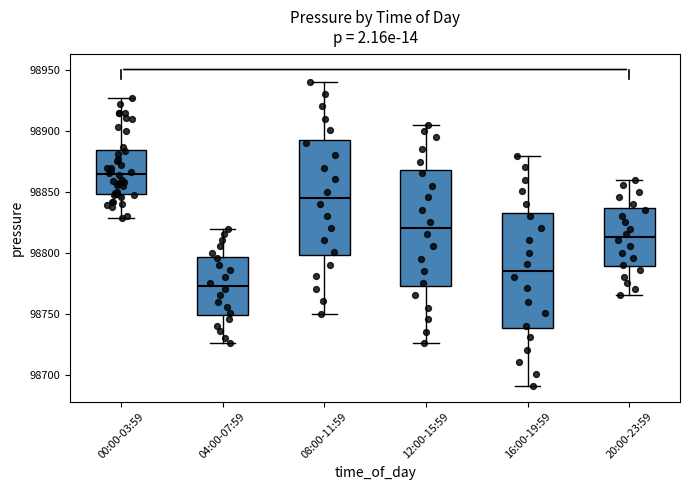

Which box has the lowest median line?

04:00-07:59